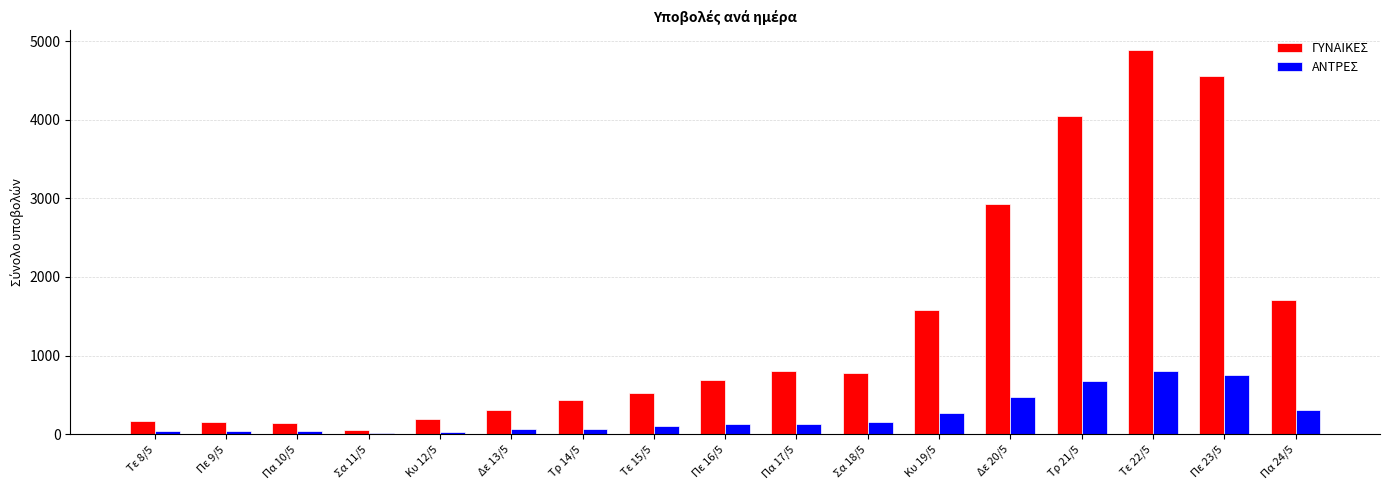

Rank the series by their maximum value, from lowest to highest.

ΑΝΤΡΕΣ, ΓΥΝΑΙΚΕΣ